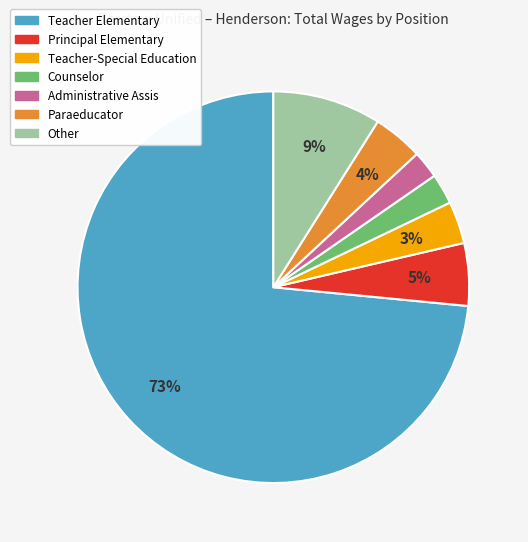

Do Administrative Assis and Counselor together represent more than half of the pie?

No